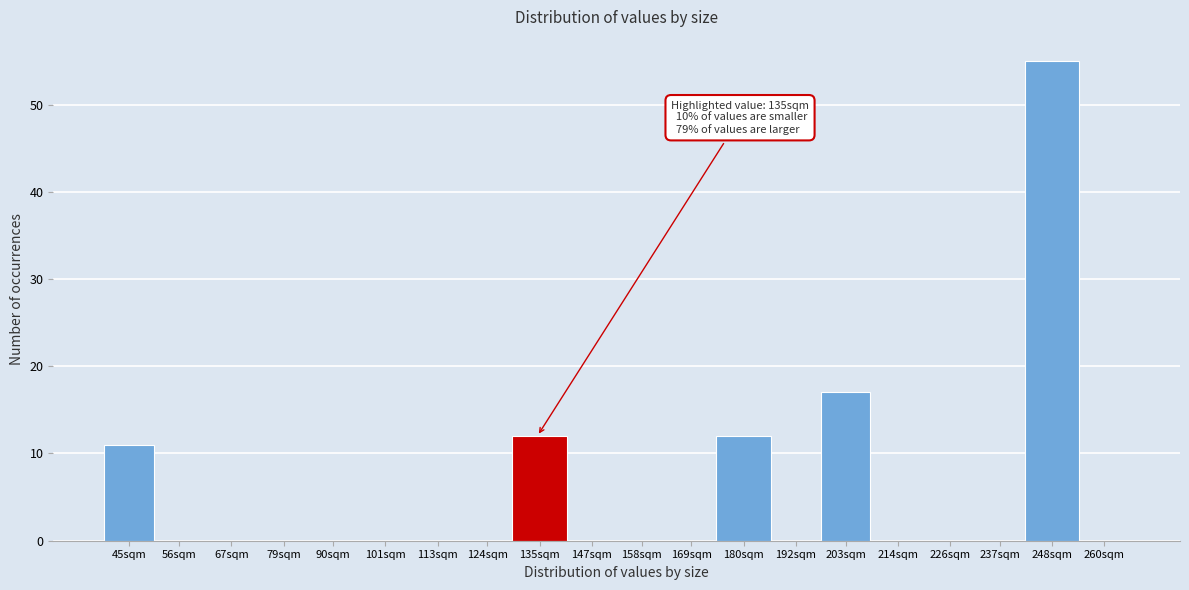

Reading left to right, what are all the values shown in this chart?

45sqm=11	56sqm=0	67sqm=0	79sqm=0	90sqm=0	101sqm=0	113sqm=0	124sqm=0	135sqm=12	147sqm=0	158sqm=0	169sqm=0	180sqm=12	192sqm=0	203sqm=17	214sqm=0	226sqm=0	237sqm=0	248sqm=55	260sqm=0